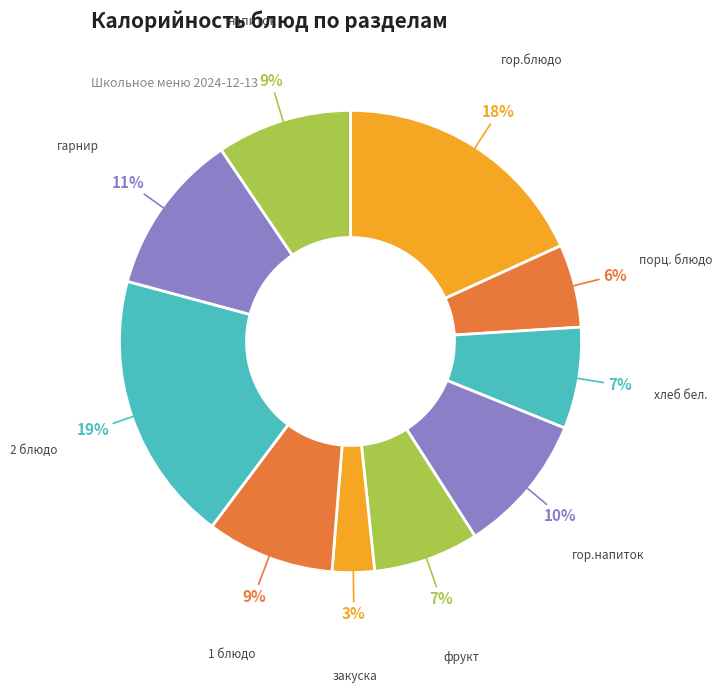

Approximately how many times larger is the value at гарнир compared to хлеб бел.?

1.6